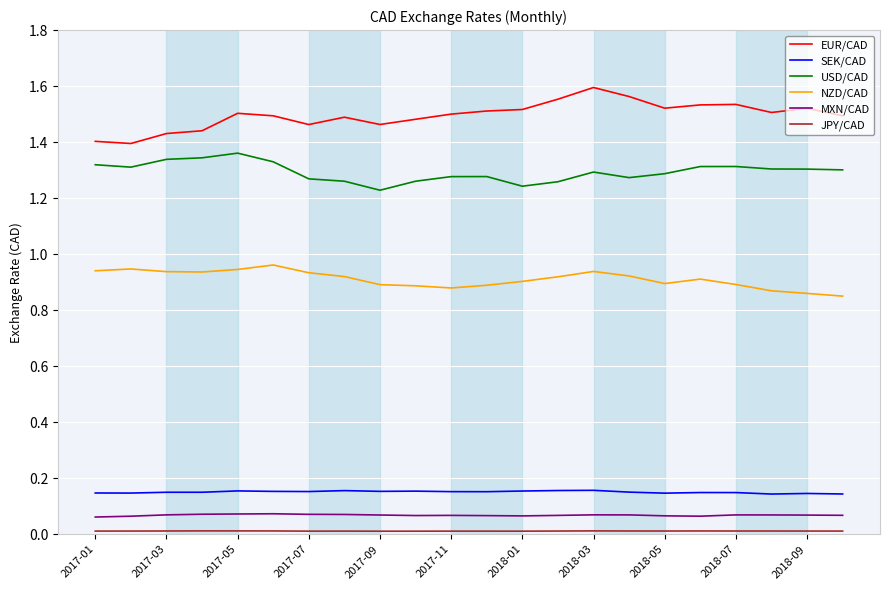

Which series has the largest total across all categories?

EUR/CAD